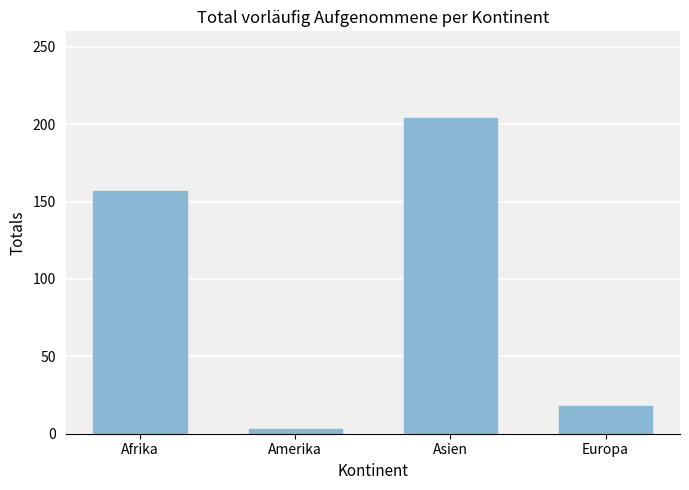

What is the label of the 1st bar from the left?

Afrika